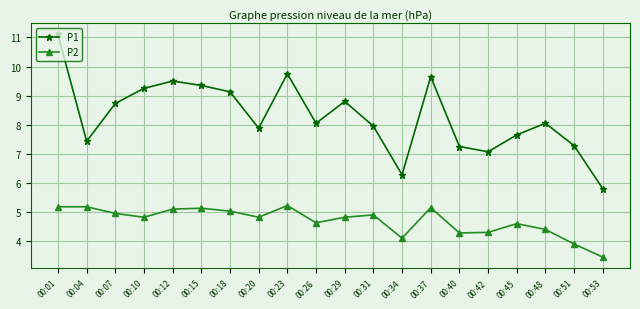

What is the difference between the maximum and minimum values in the P1 series?

5.3